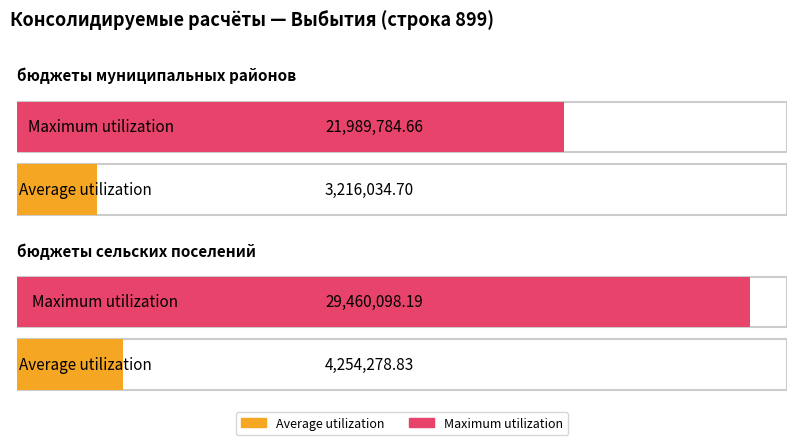

Which series has the widest spread of values?

Maximum utilization